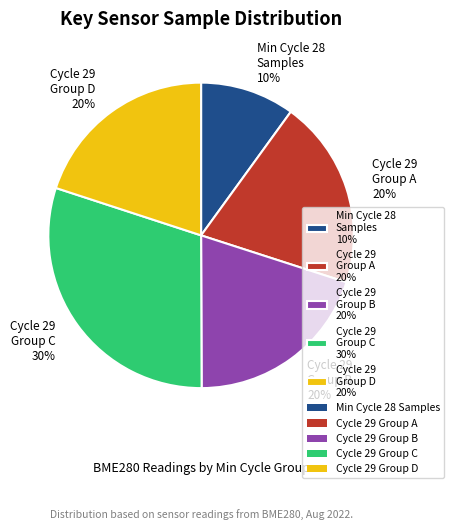

Do Min Cycle 28 Samples 10% and Cycle 29 Group C 30% together represent more than half of the pie?

No